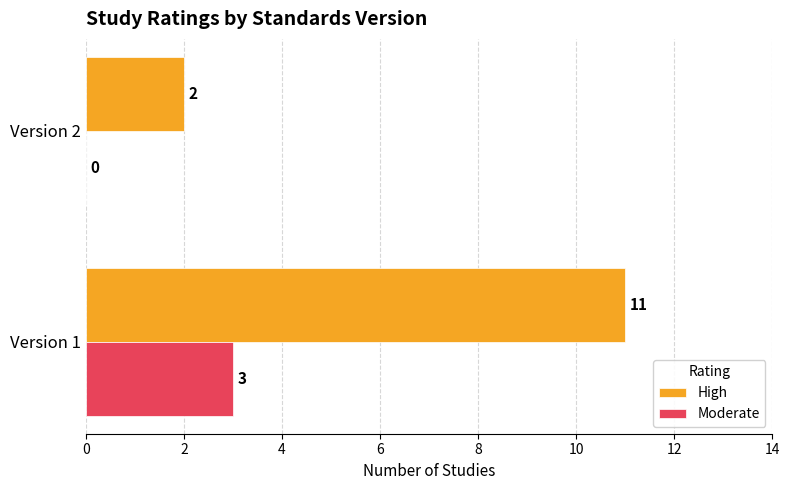

Where is High nearest to the value 6?

Version 2